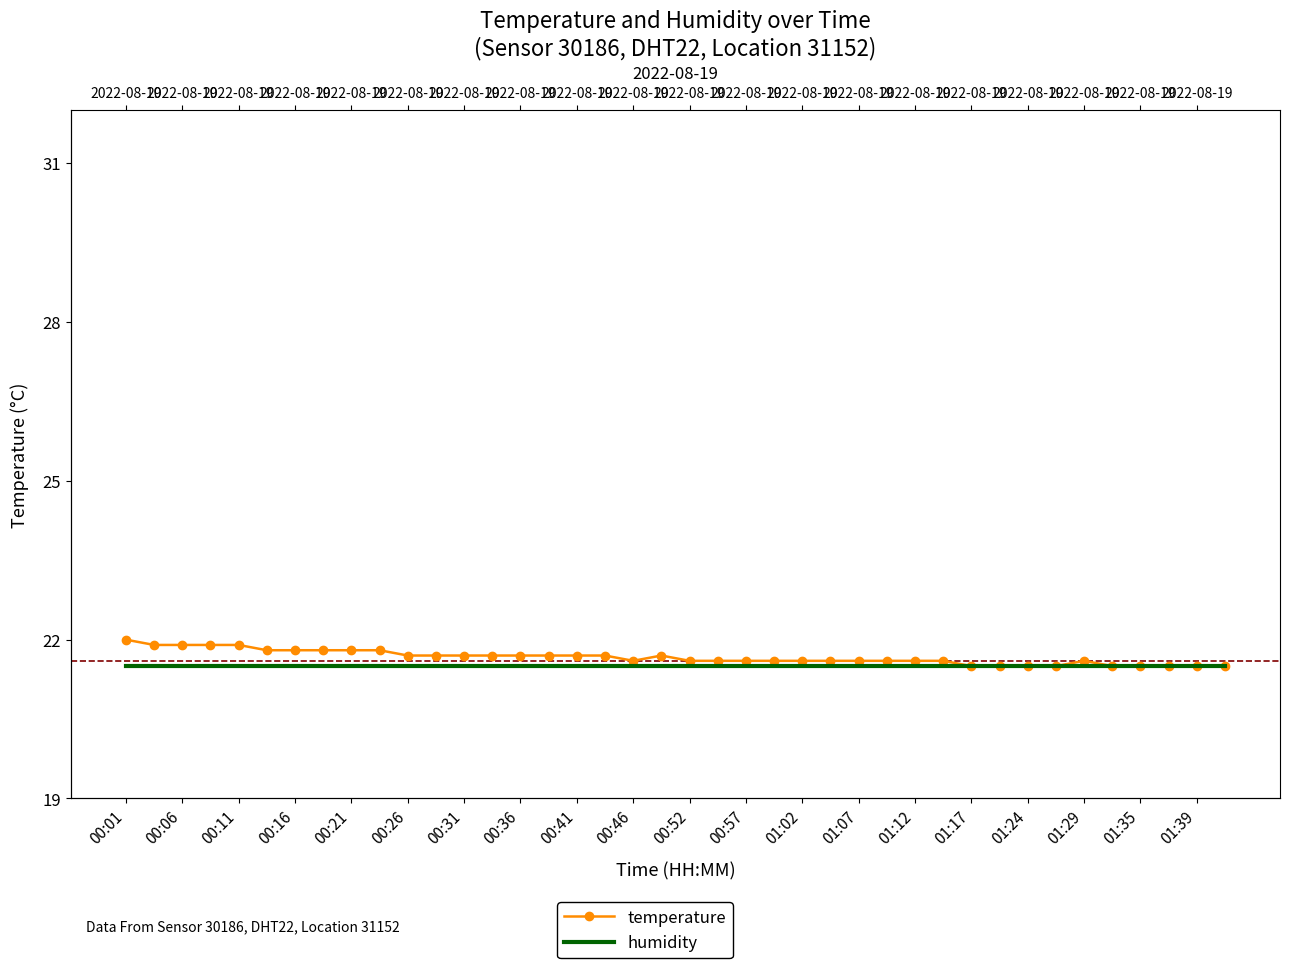

At which category is the sum across all series the highest?

00:01